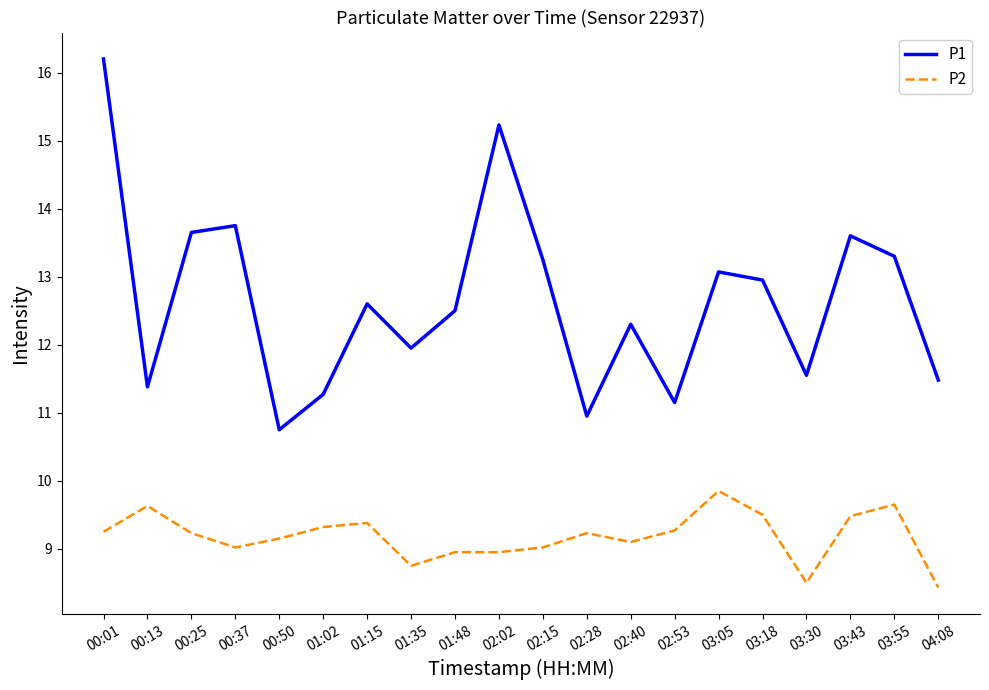

What position from the right is 00:50?

16